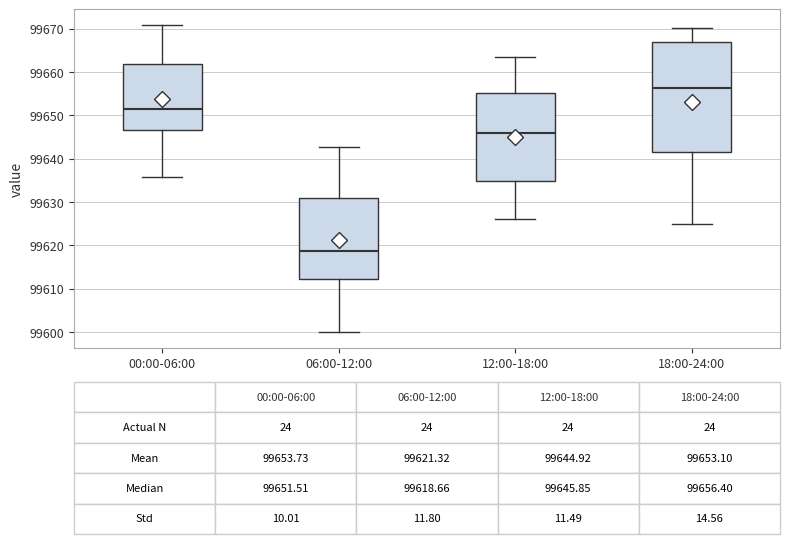

Comparing the boxes themselves (not the whiskers), which one is the tallest?

18:00-24:00